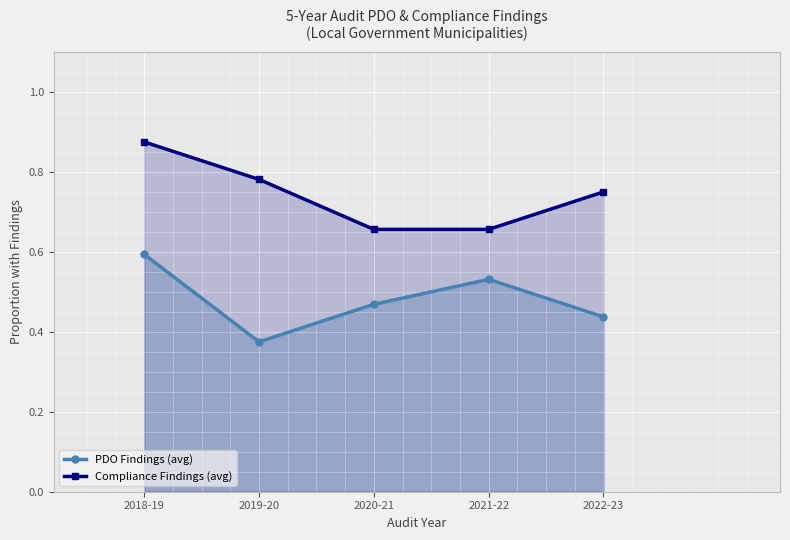

Is it true that PDO Findings (avg) equals 0.2 at 2019-20?

False